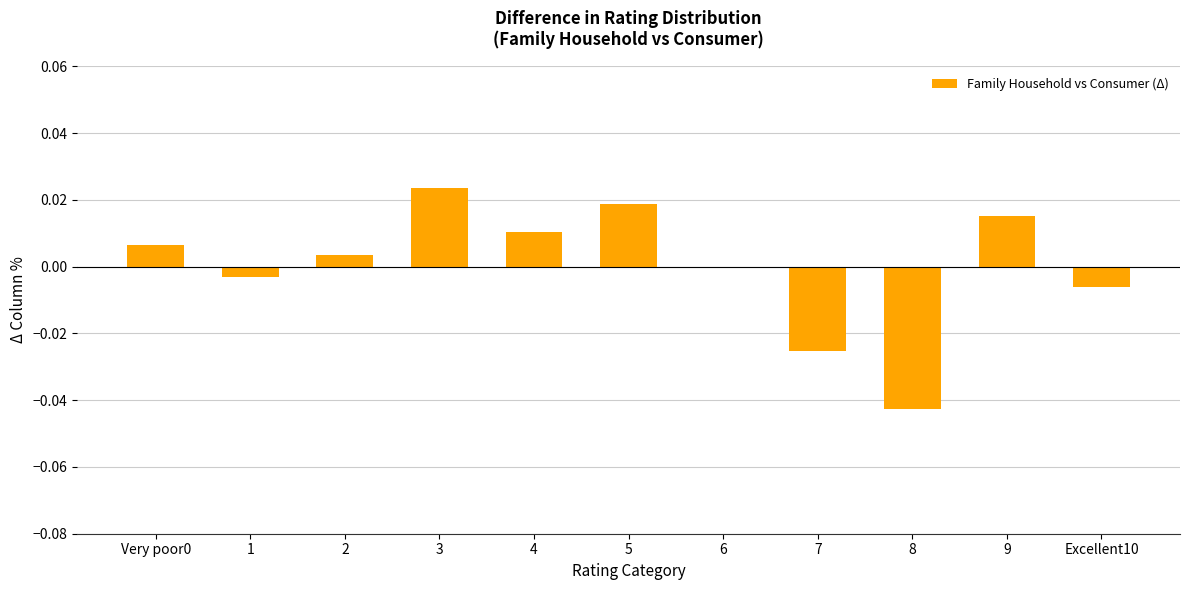

Which category has the highest value across all series?

3